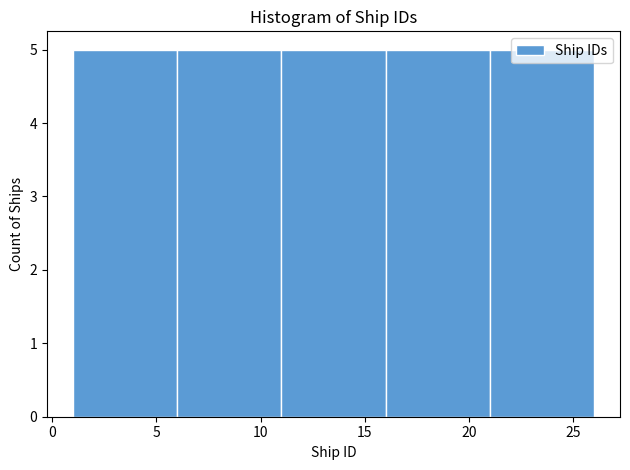

Reading left to right, transcribe this chart: for each bar, give the range it covers on the x-axis and its height. The values are not printed on the chart, so give them approximately, as read against the axis.

1 to 6: 5
6 to 11: 5
11 to 16: 5
16 to 21: 5
21 to 26: 5